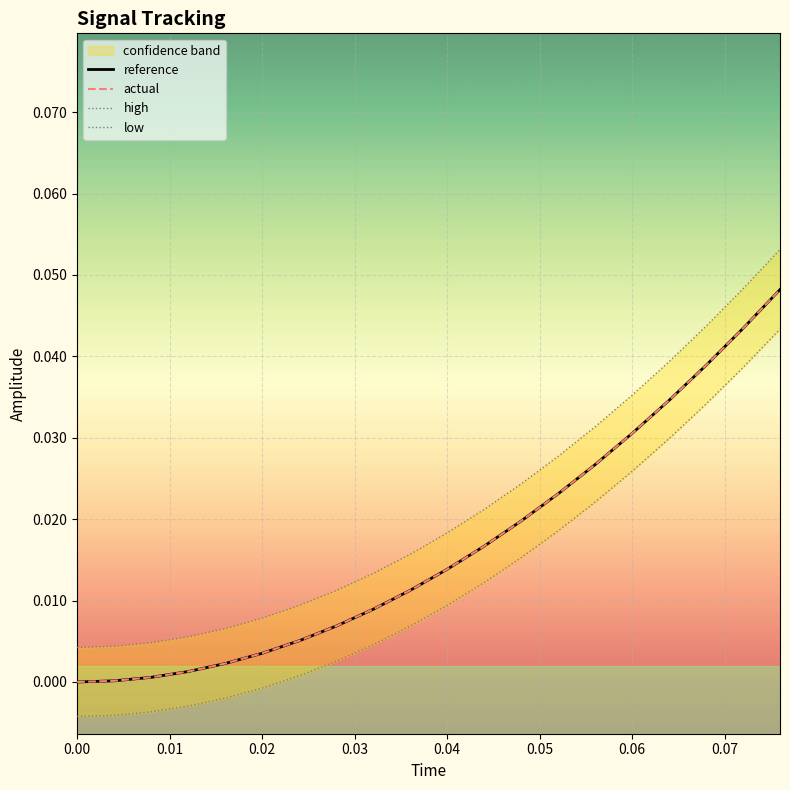

Which series has the largest range (max minus min)?

high